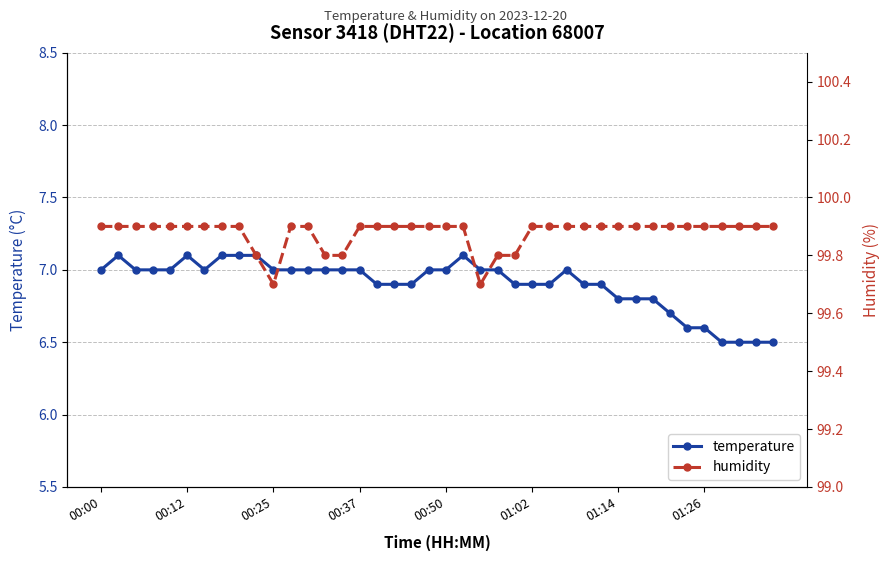

Rank the series by their average value, from lowest to highest.

temperature, humidity